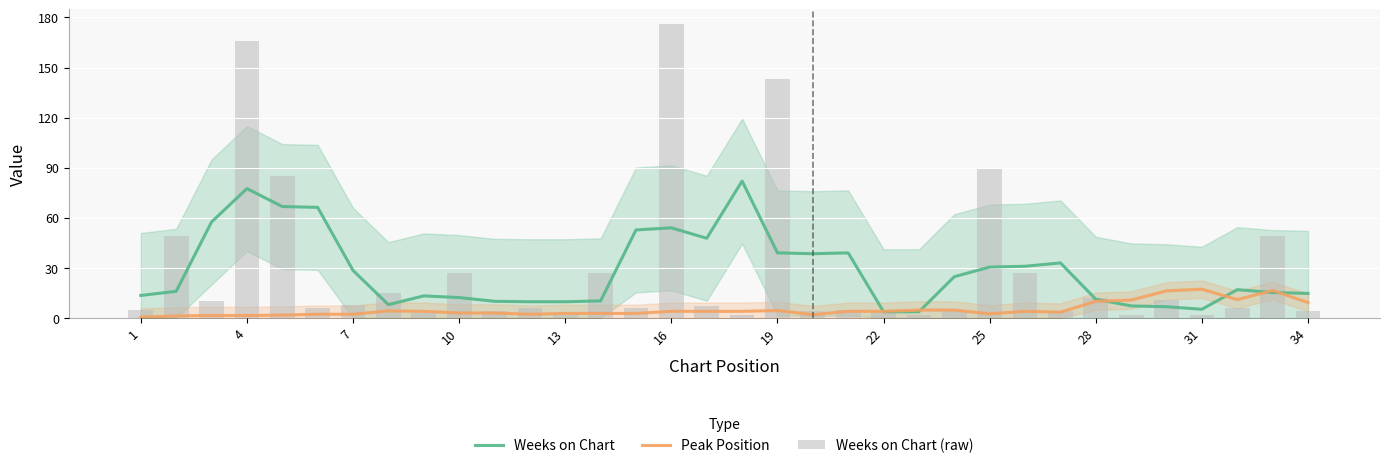

Is it true that Peak Position equals 1.7 at 13?

False